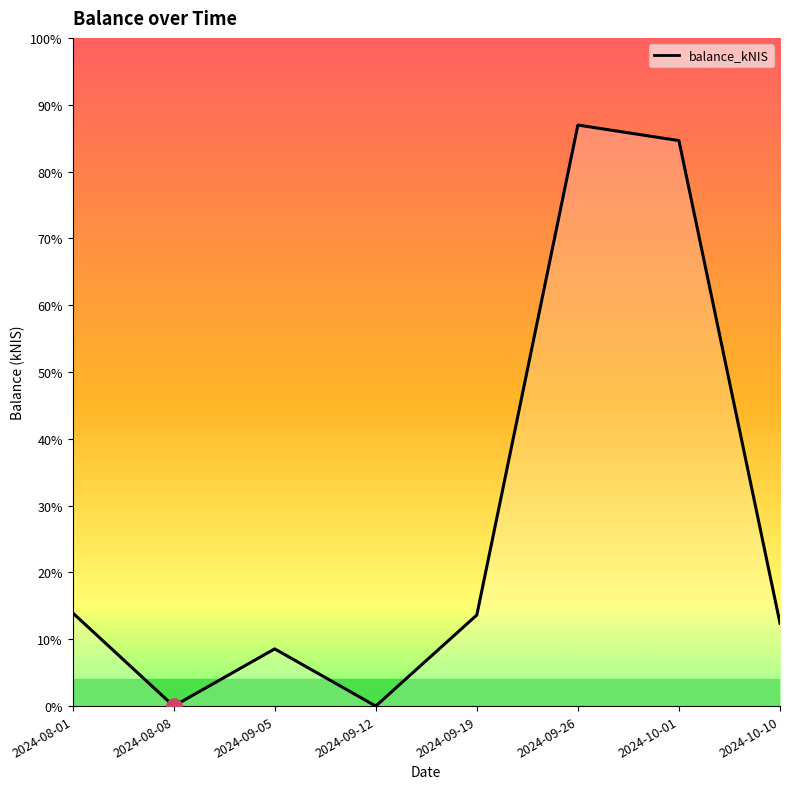

Between 2024-09-26 and 2024-09-19, which is larger?

2024-09-26